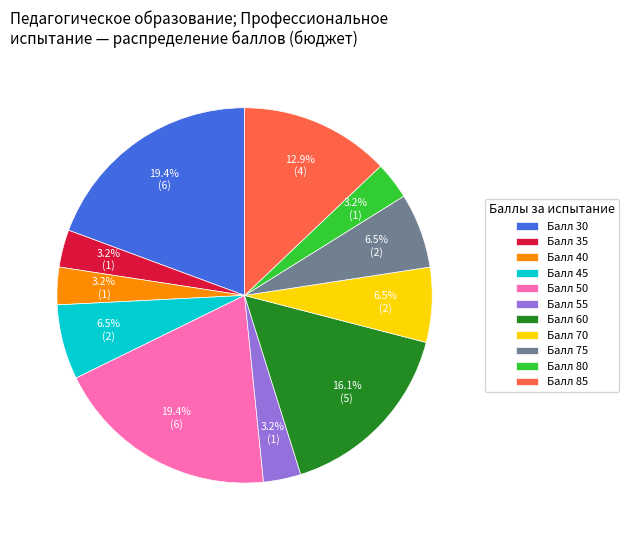

What is the total percentage of Балл 75 and Балл 80?

9.7%